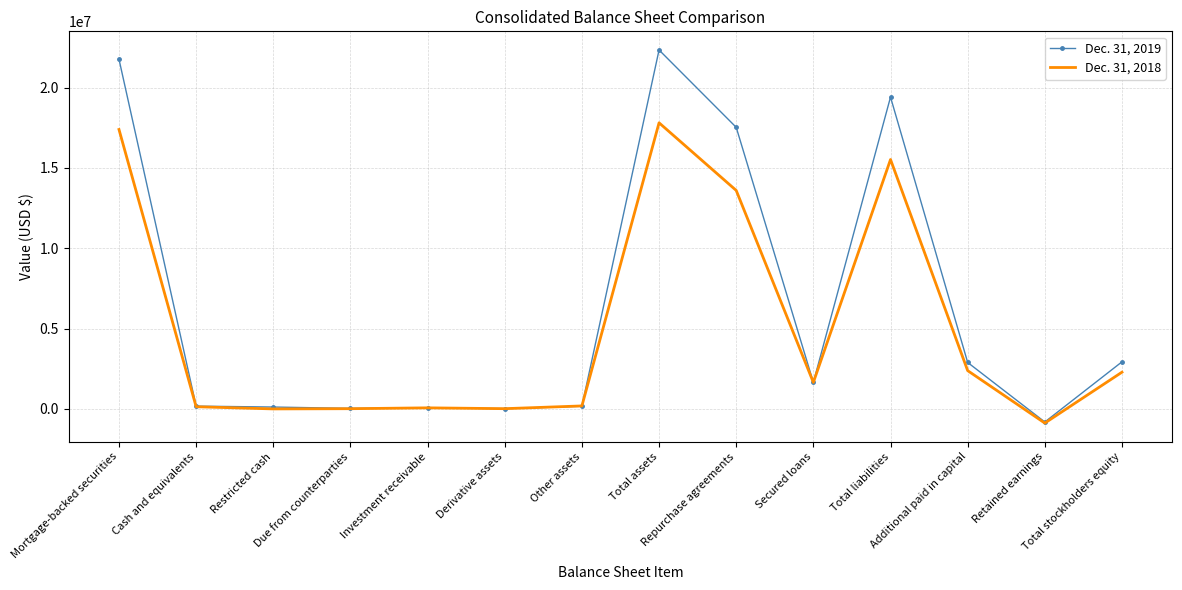

Which series has the largest total across all categories?

Dec. 31, 2019